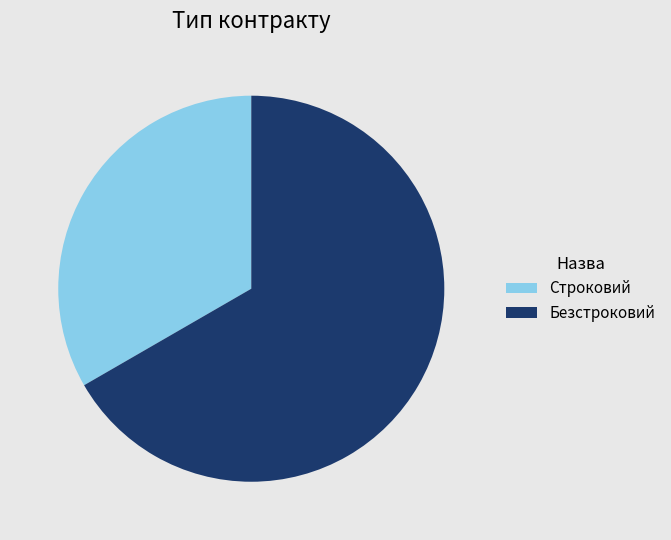

How many slices are in this pie chart?

2